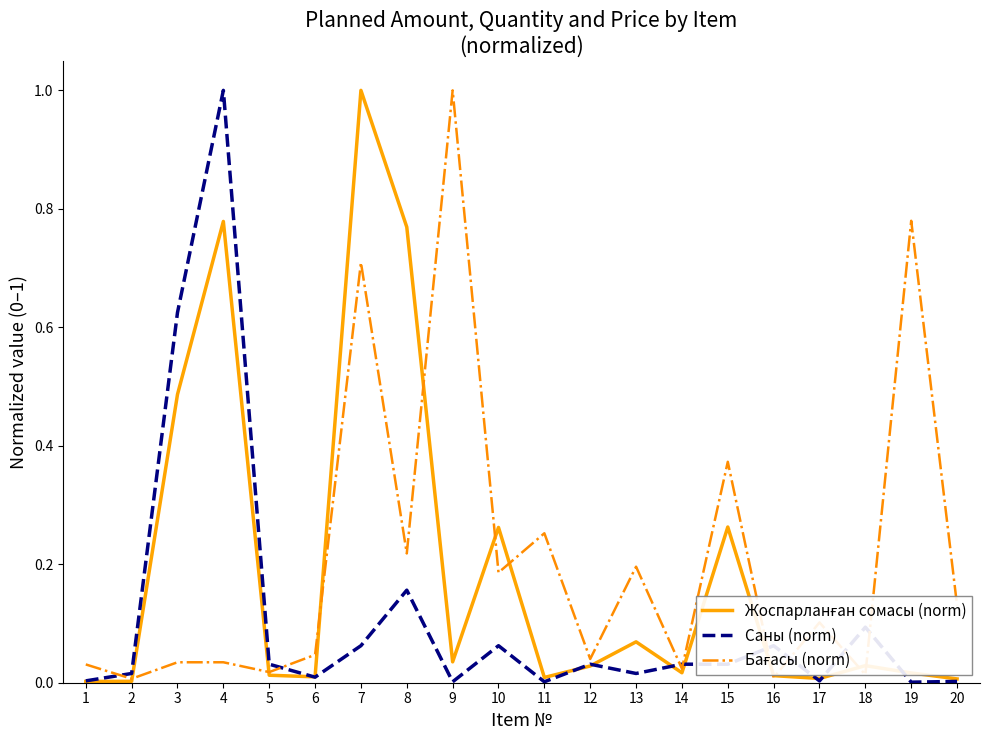

What is the greatest value displayed?

1.0